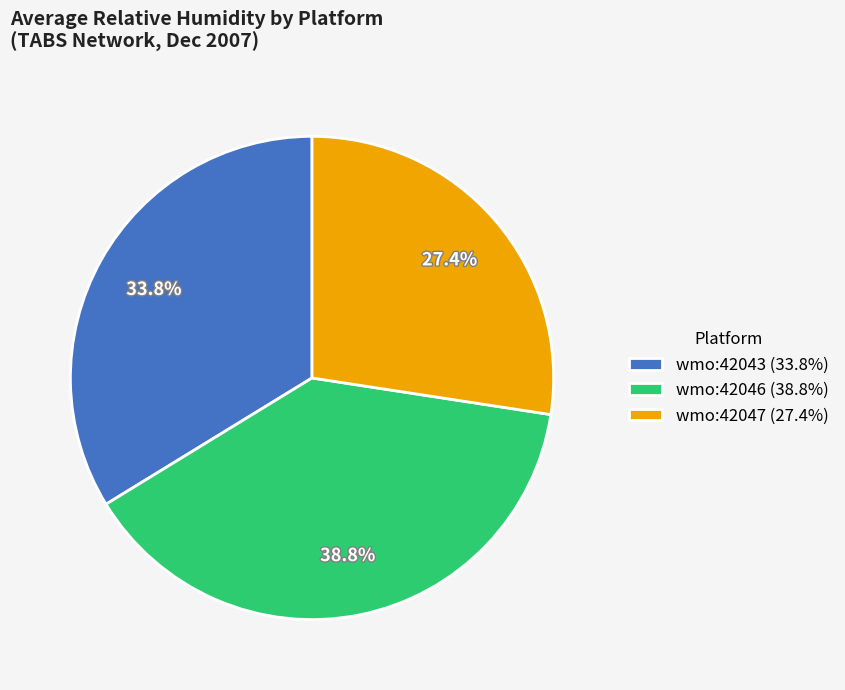

Which slice is the smallest?

wmo:42047 (27.4%)